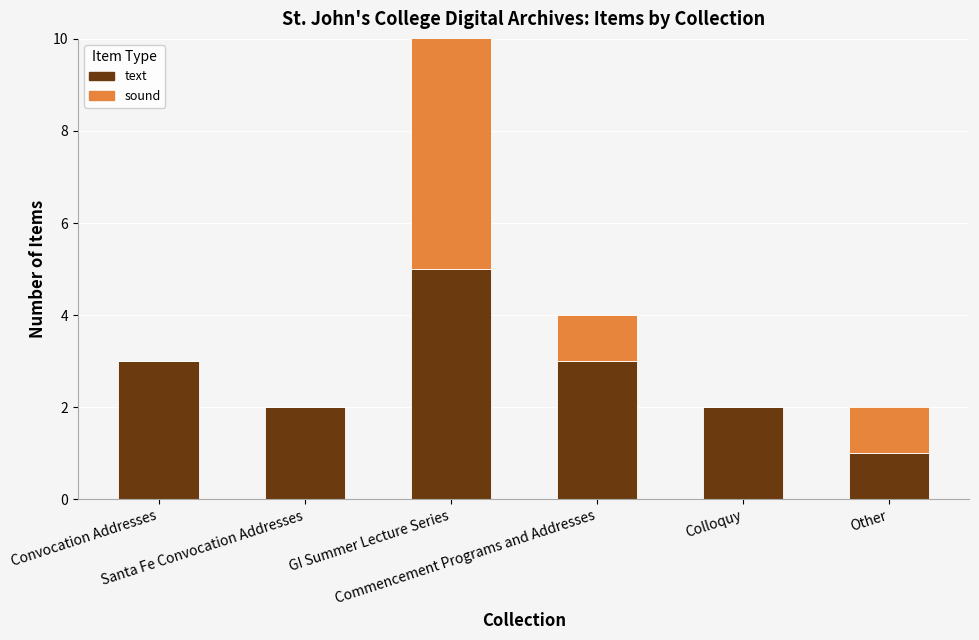

Rank the series at Santa Fe Convocation Addresses from highest to lowest value.

text, sound